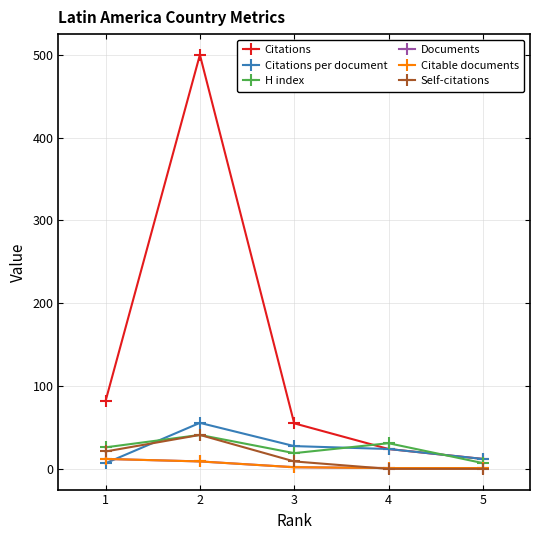

At which category is the sum across all series the highest?

2